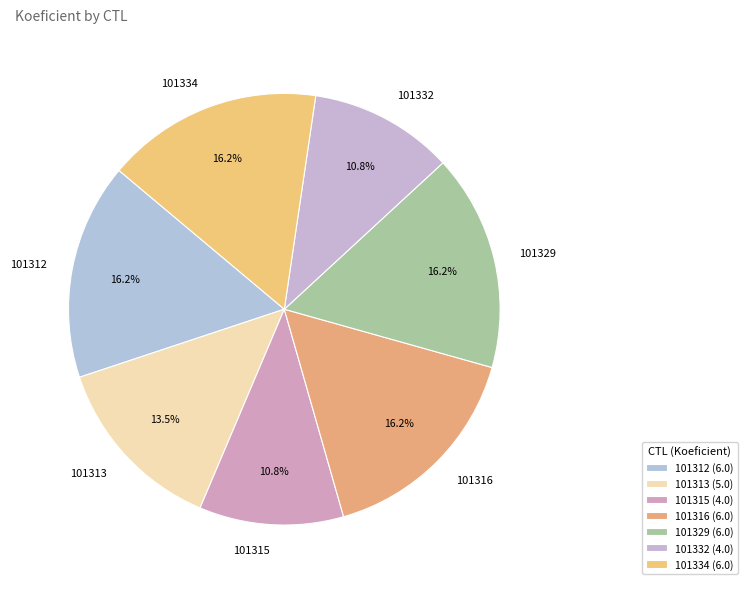

How many segments does this pie chart have?

7